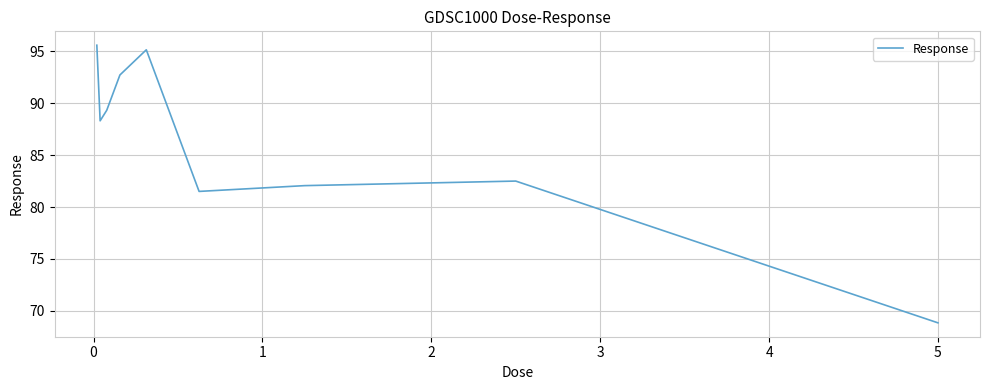

What is the minimum value shown in the chart?

68.9